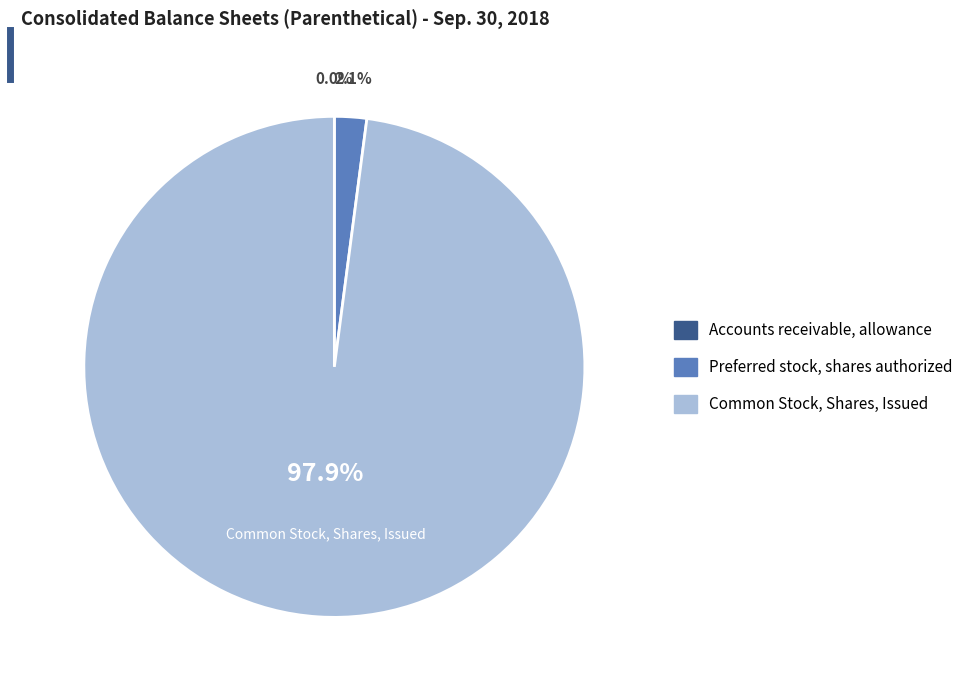

The Preferred stock, shares authorized slice represents 2% of the pie. True or false?

True